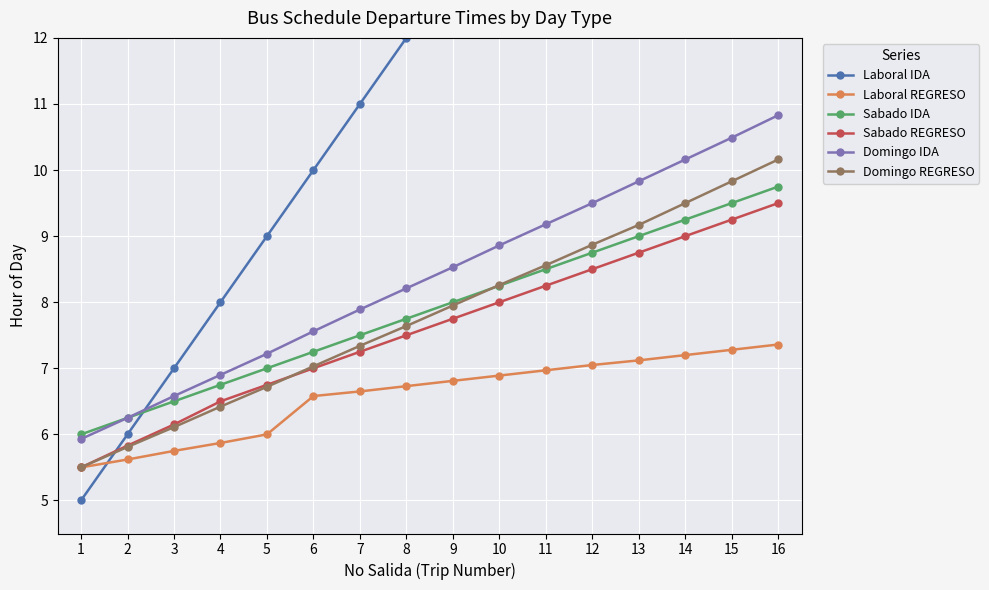

The value of Domingo REGRESO at 13 is 15.0. True or false?

False